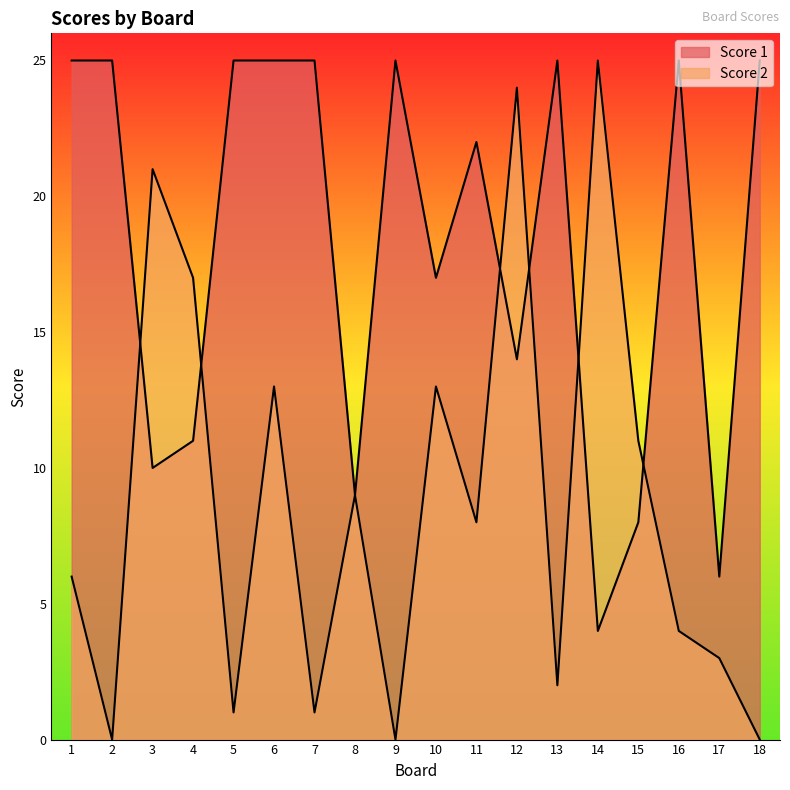

Reading right to left, list all the values displayed in this chart.

Score 2: 0	3	4	11	25	2	24	8	13	0	9	1	13	1	17	21	0	6
Score 1: 25	6	25	8	4	25	14	22	17	25	9	25	25	25	11	10	25	25